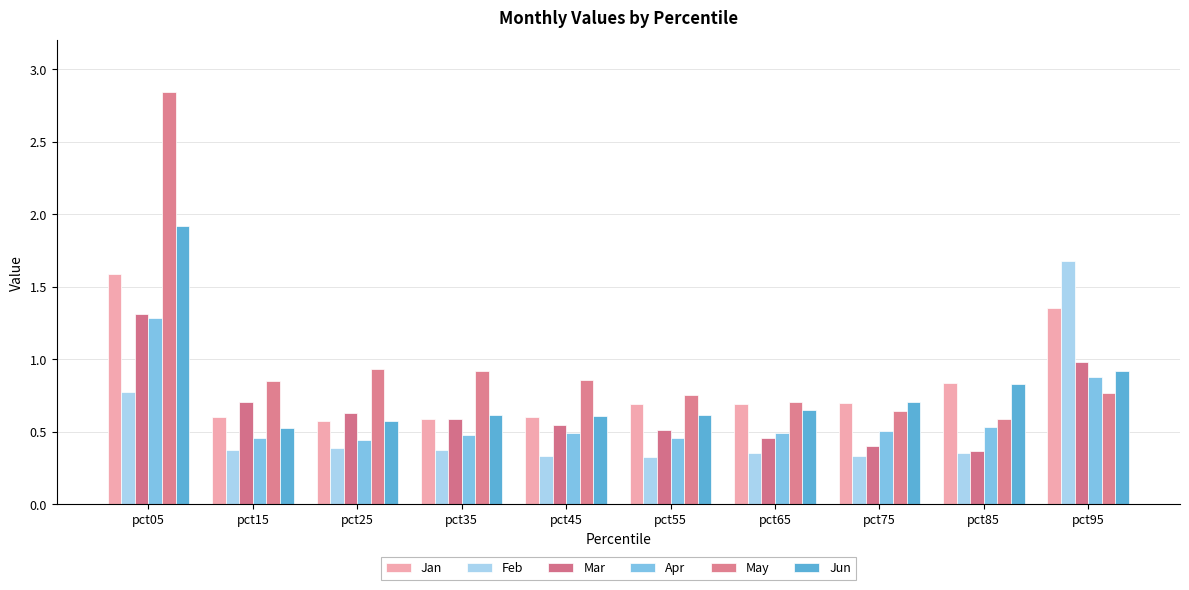

Count the number of data series in this chart.

6